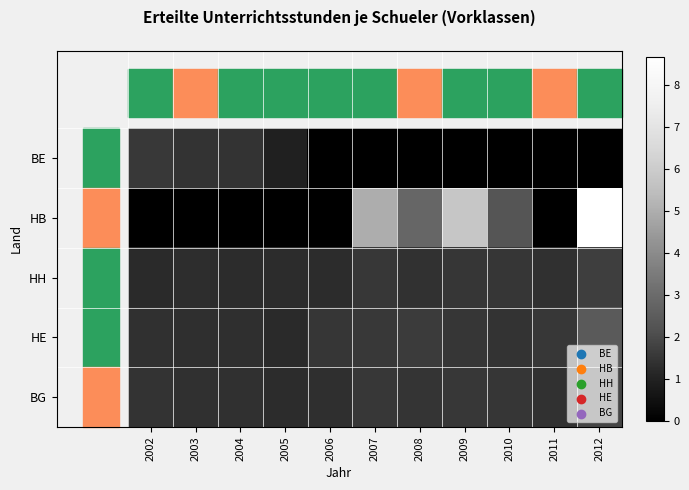

Between 2005 and 2006, which series saw the biggest shift?

BE